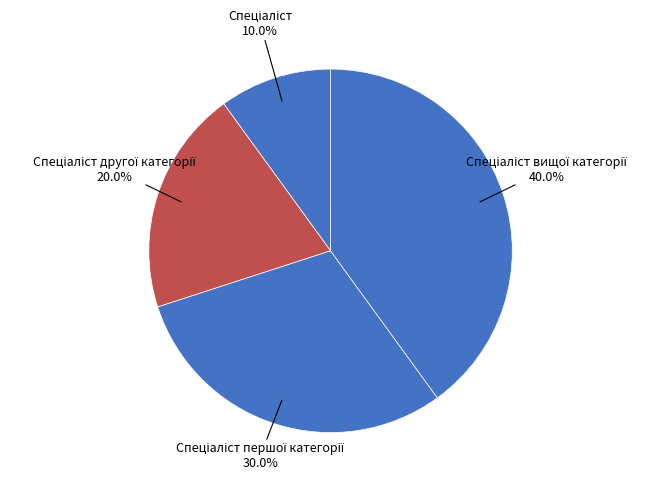

Does any single category account for the majority?

No